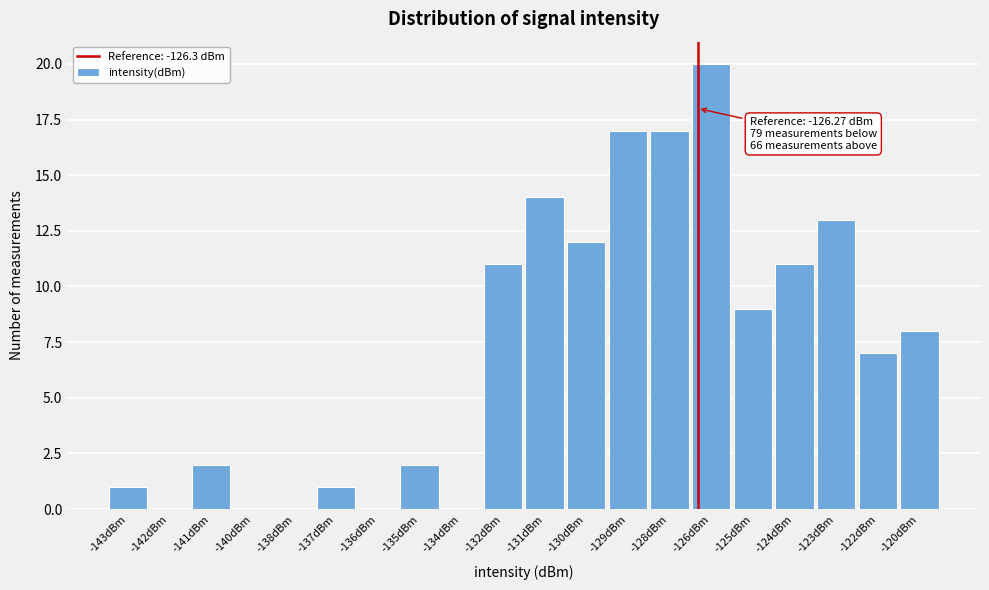

Reading left to right, transcribe all the data shown in this chart.

-143dBm=1	-142dBm=0	-141dBm=2	-140dBm=0	-138dBm=0	-137dBm=1	-136dBm=0	-135dBm=2	-134dBm=0	-132dBm=11	-131dBm=14	-130dBm=12	-129dBm=17	-128dBm=17	-126dBm=20	-125dBm=9	-124dBm=11	-123dBm=13	-122dBm=7	-120dBm=8